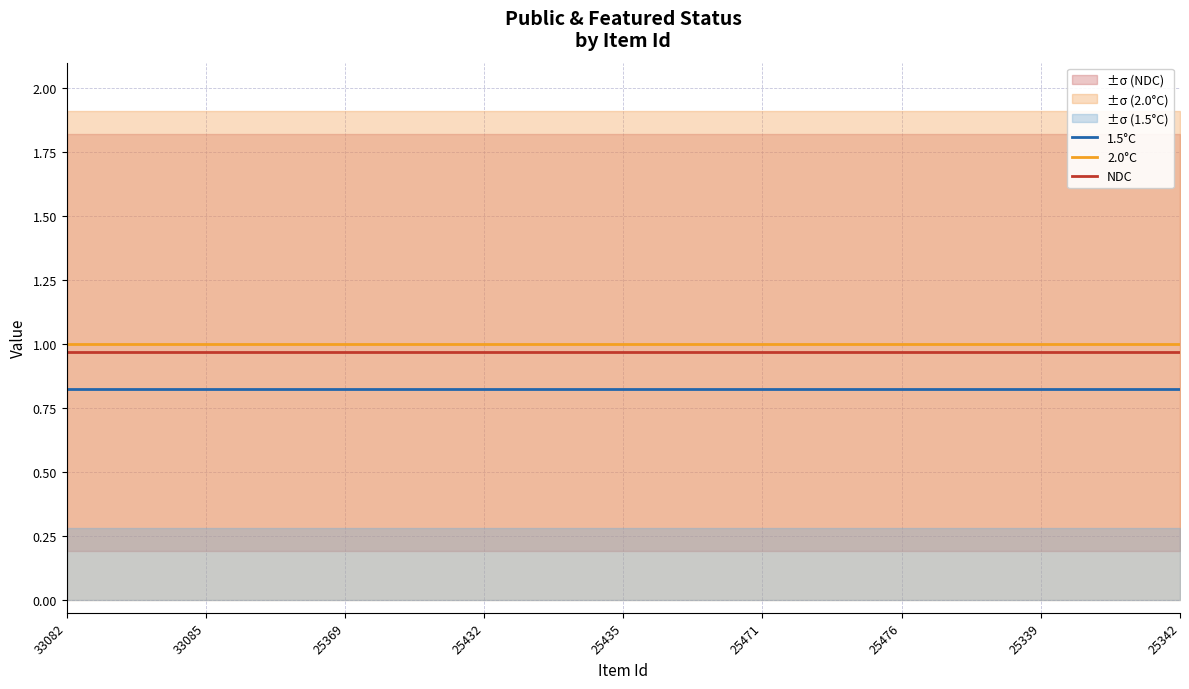

How many data points does each series have?

25